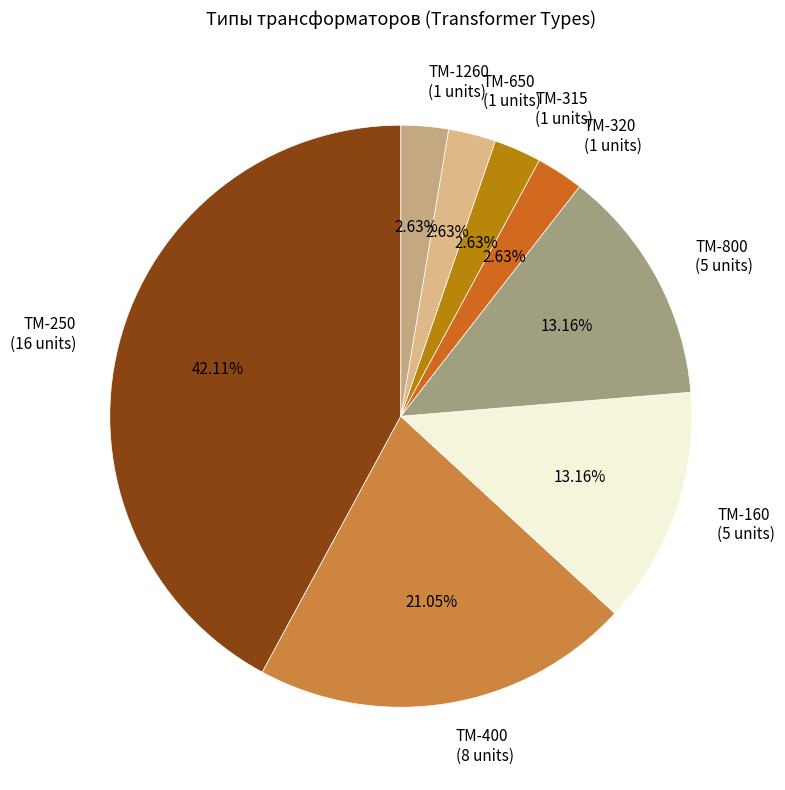

Count the number of slices in the pie.

8